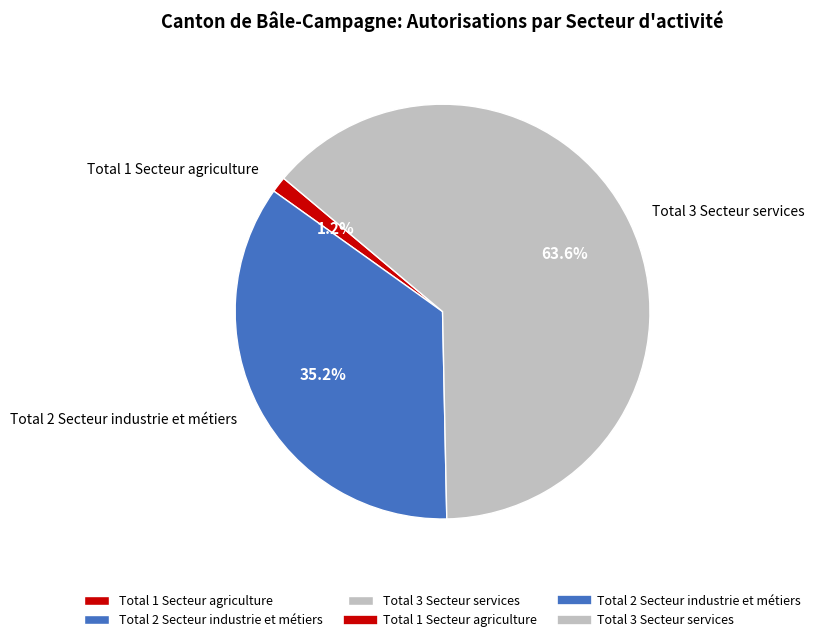

Between Total 2 Secteur industrie et métiers and Total 3 Secteur services, which is larger?

Total 3 Secteur services